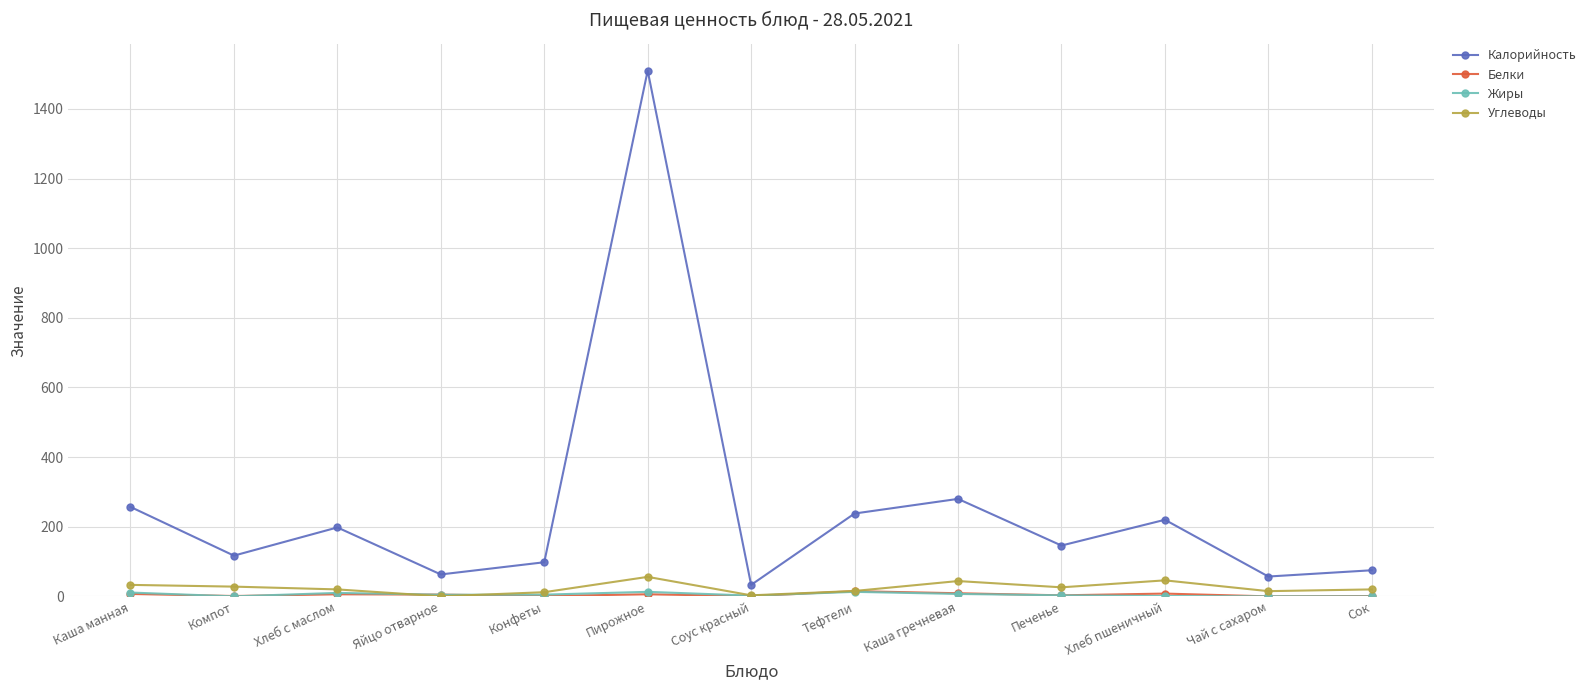

At which category does Калорийность reach its first local valley?

Компот